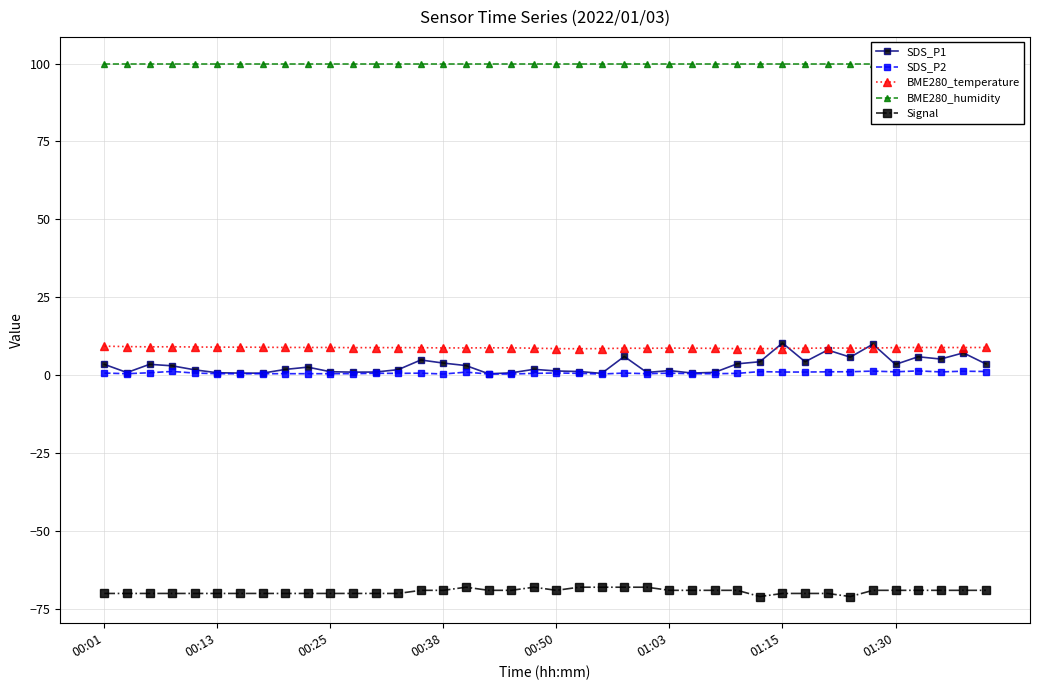

True or false: SDS_P1 and SDS_P2 cross at least once.

False